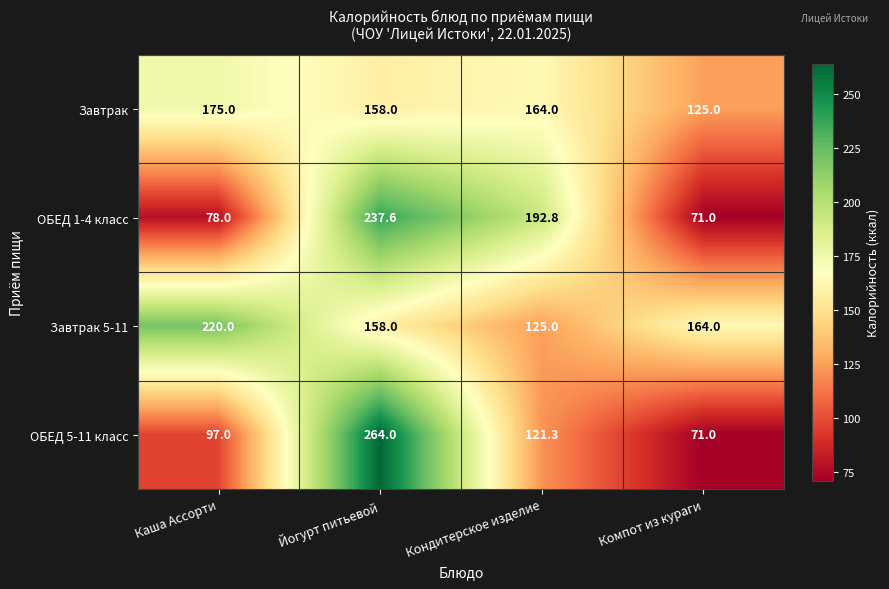

Which series has the largest total across all categories?

Завтрак 5-11